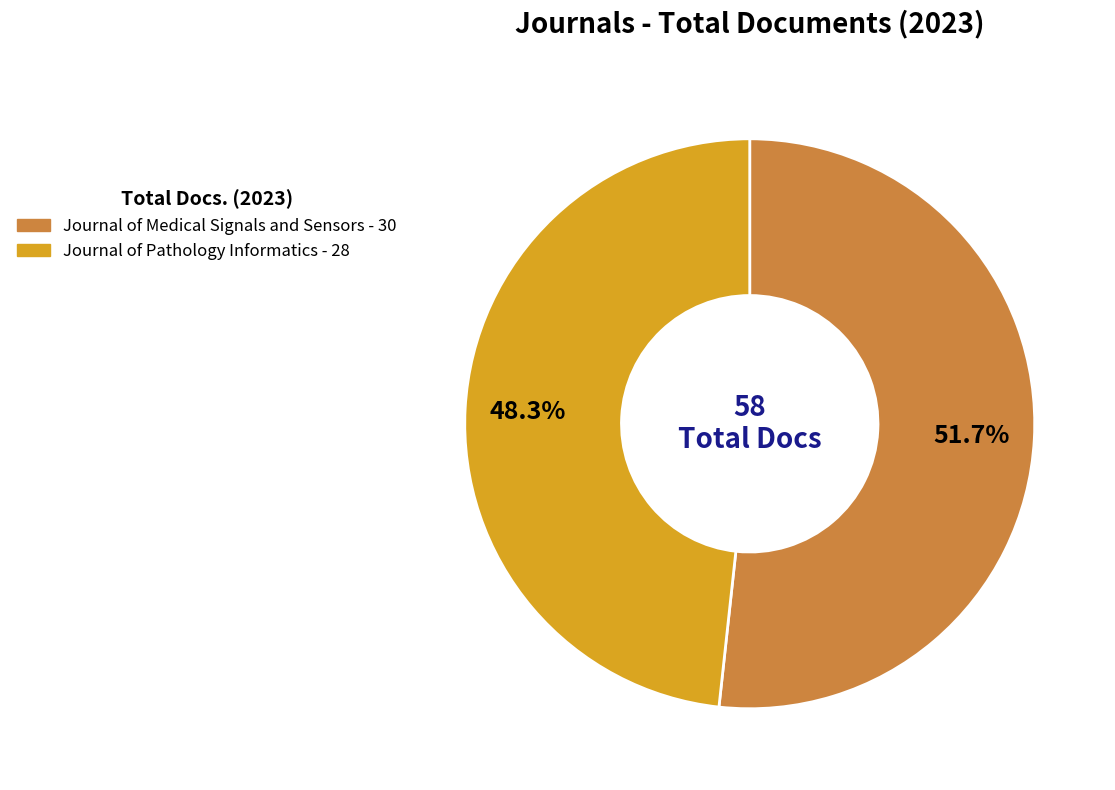

Does Journal of Medical Signals and Sensors represent more than half of the total?

Yes